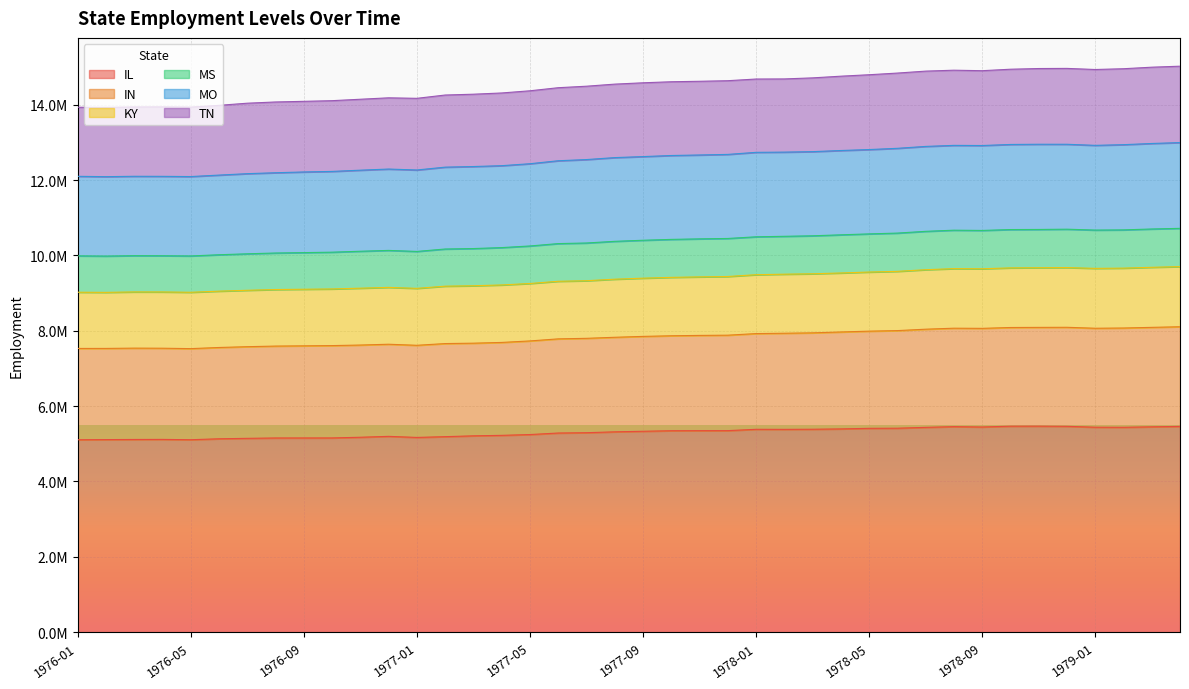

What are all the series names shown in the legend?

IL, IN, KY, MS, MO, TN